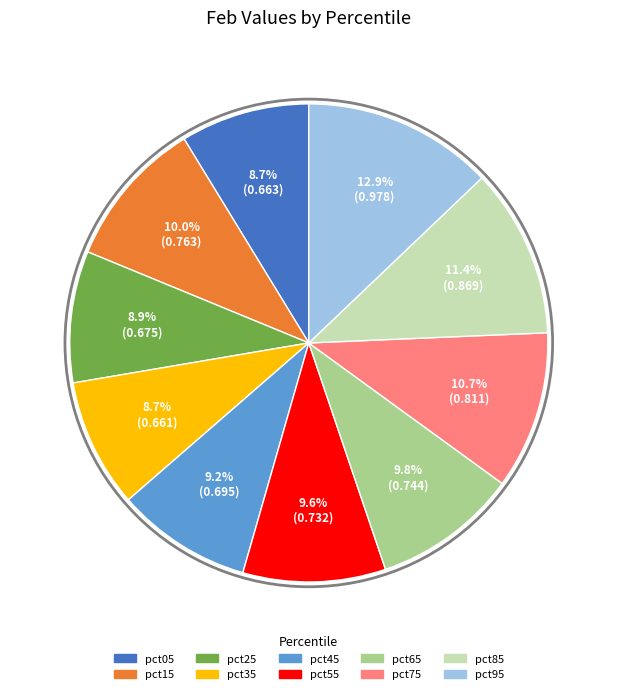

Which slice is the largest?

pct95